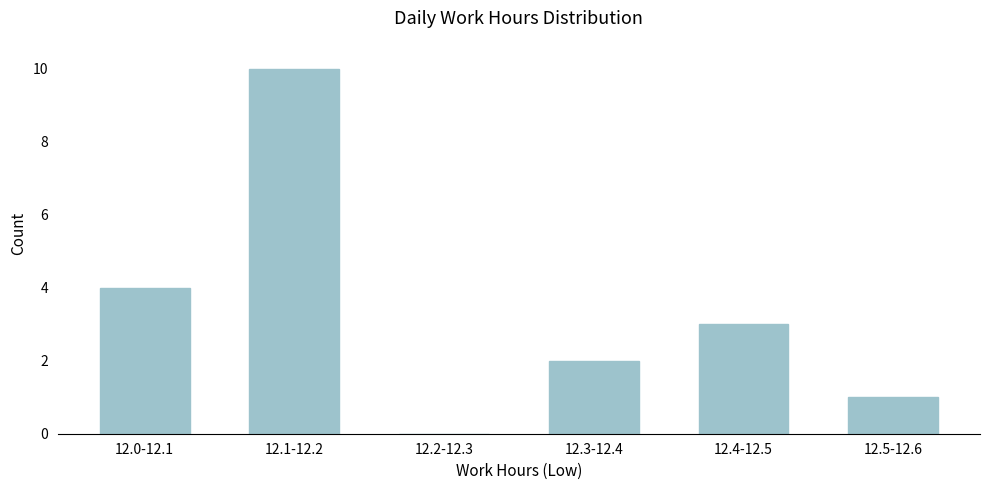

Reading right to left, transcribe all the data shown in this chart.

12.5-12.6=1	12.4-12.5=3	12.3-12.4=2	12.2-12.3=0	12.1-12.2=10	12.0-12.1=4